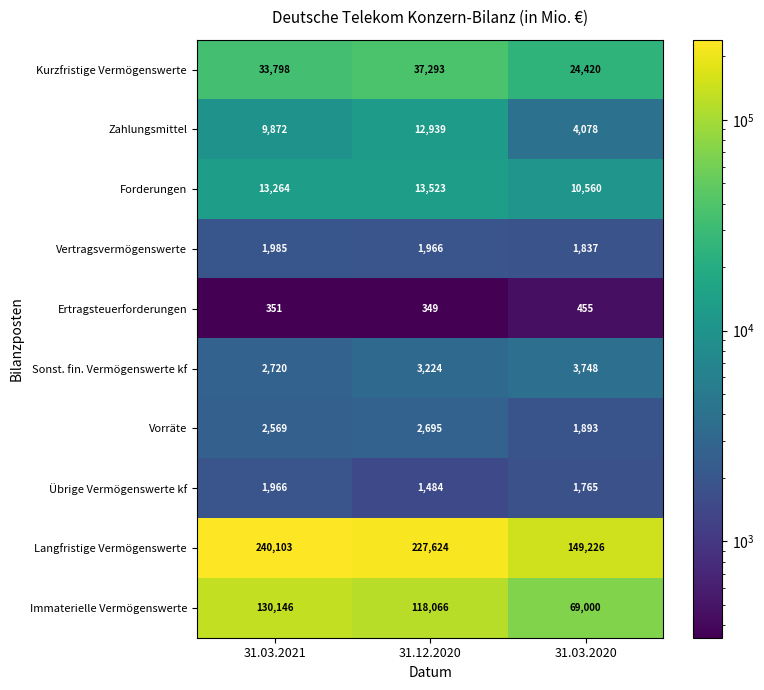

The value of Vorräte at 31.03.2021 is 2569. True or false?

True